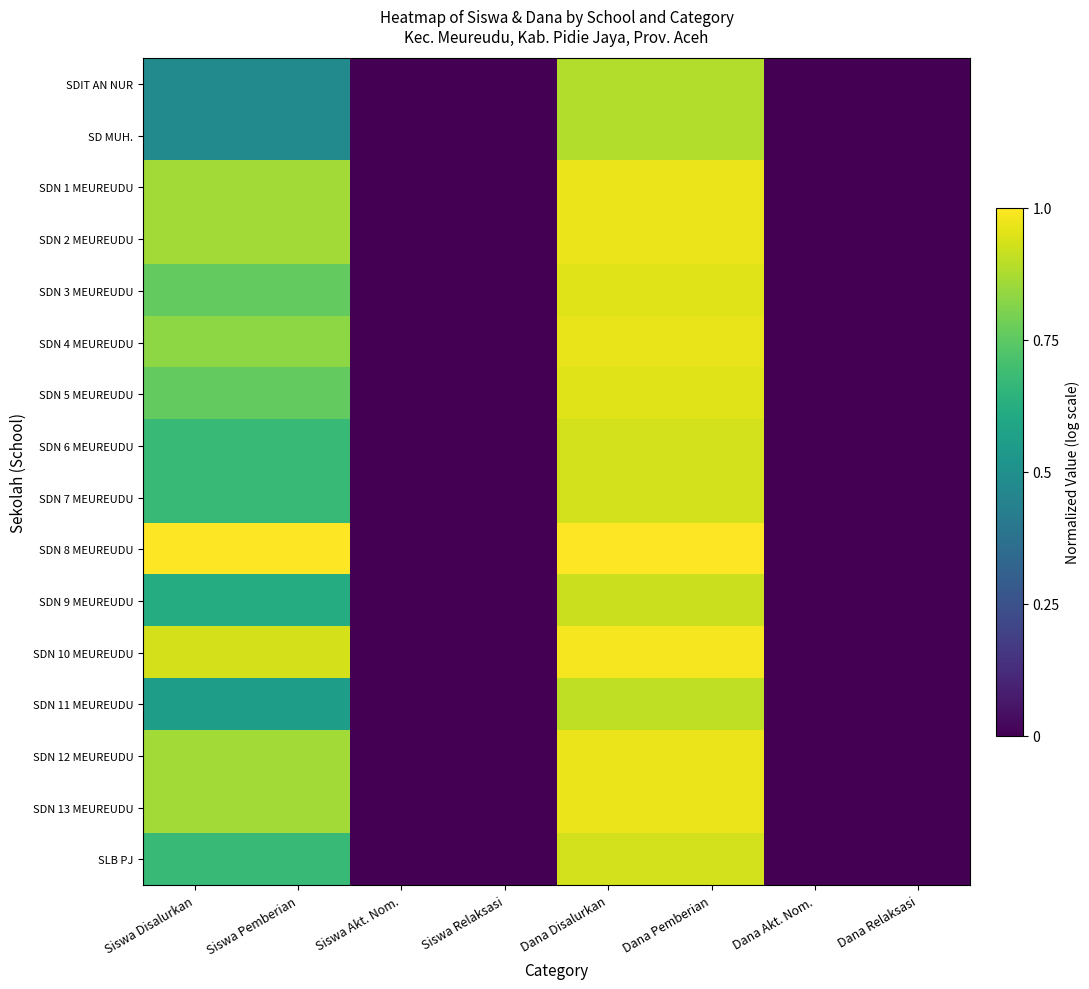

Which has a higher value, Dana Pemberian or Dana Disalurkan?

Dana Pemberian